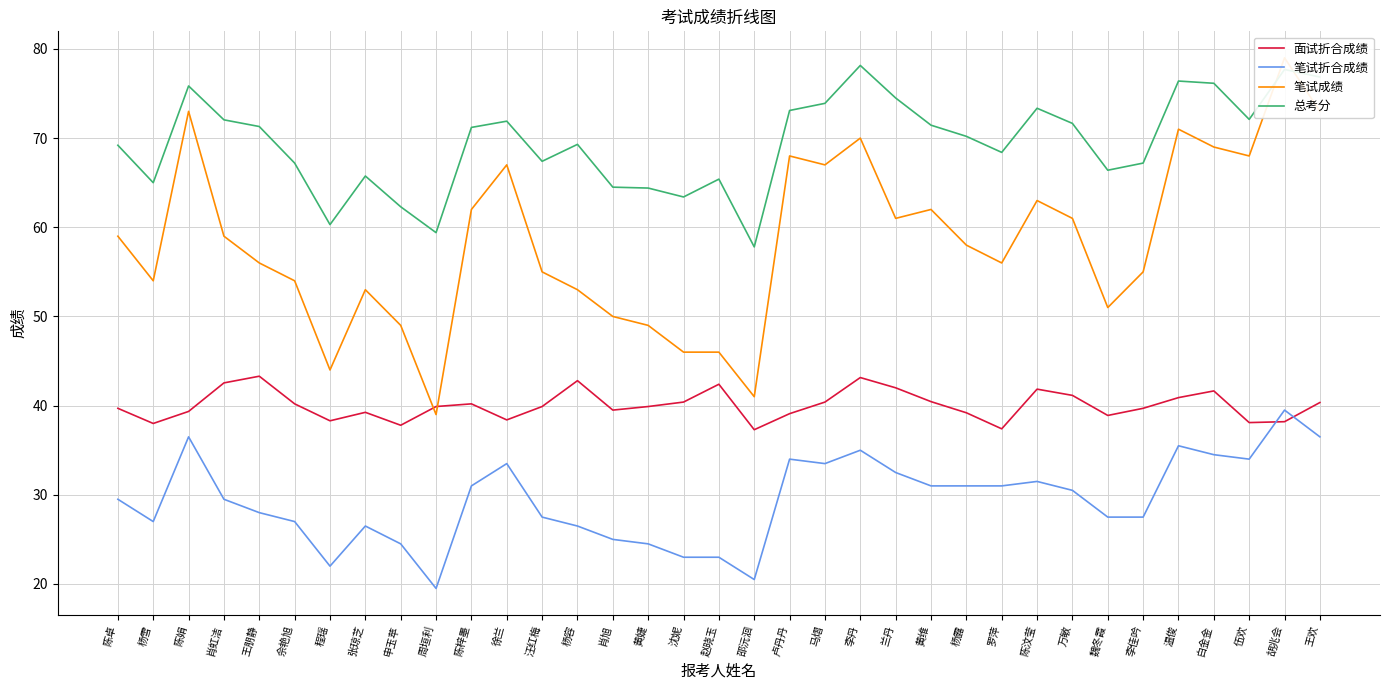

Where is the first local maximum for 面试折合成绩?

王朋静